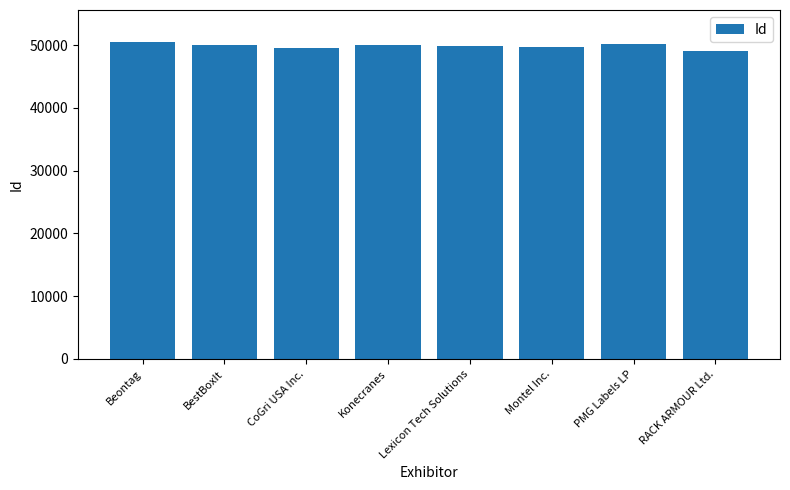

What is the ratio of the value at Beontag to the value at Montel Inc.?

1.0